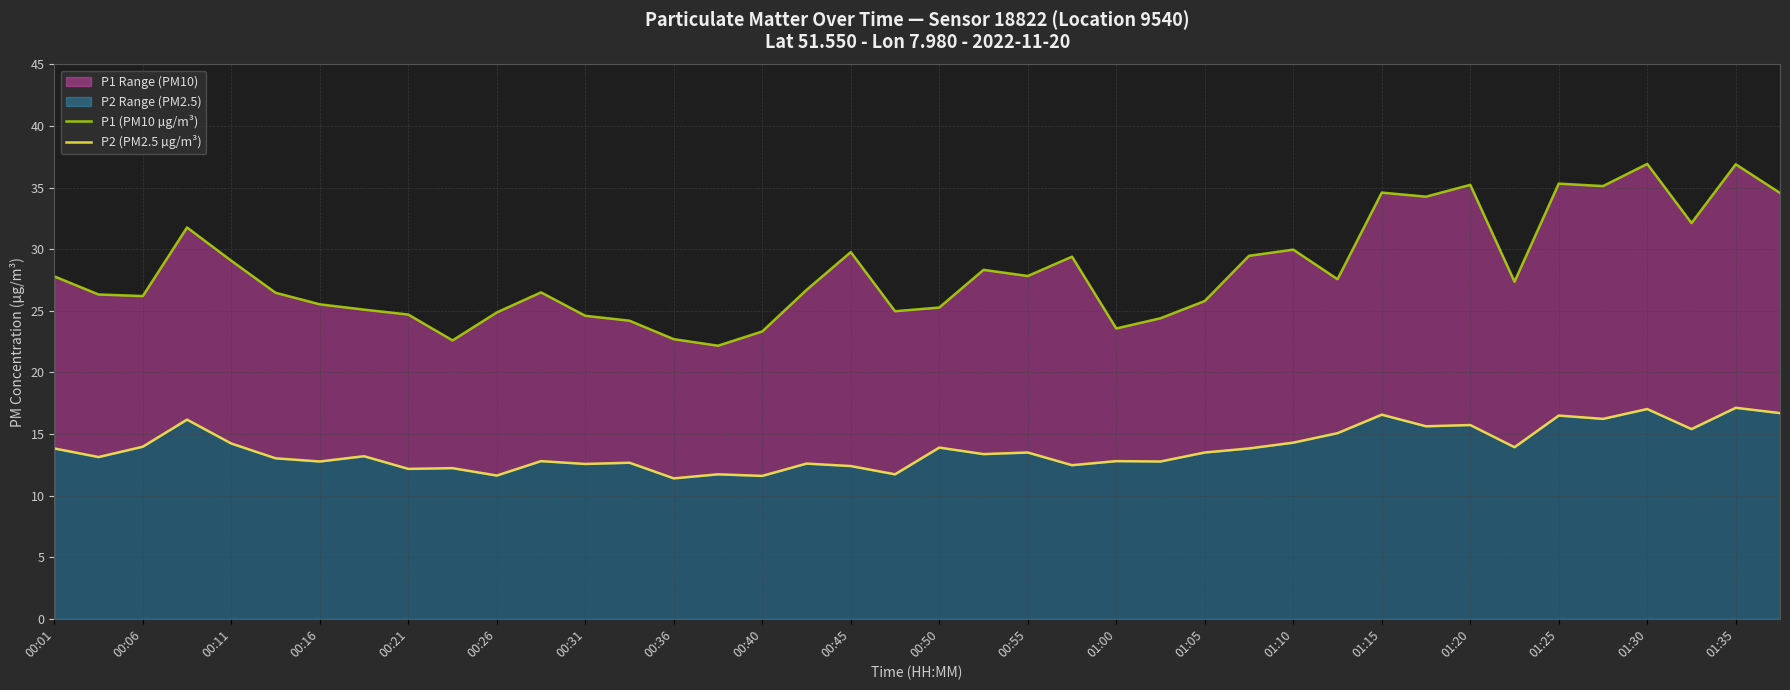

Rank the series by their maximum value, from highest to lowest.

P1 (PM10 µg/m³), P2 (PM2.5 µg/m³)